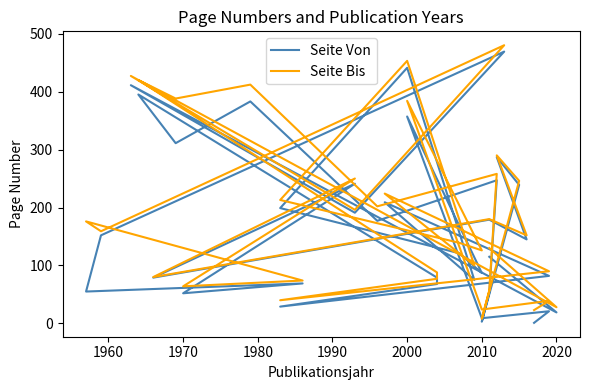

The value of Seite Von at 22 is 55. True or false?

False